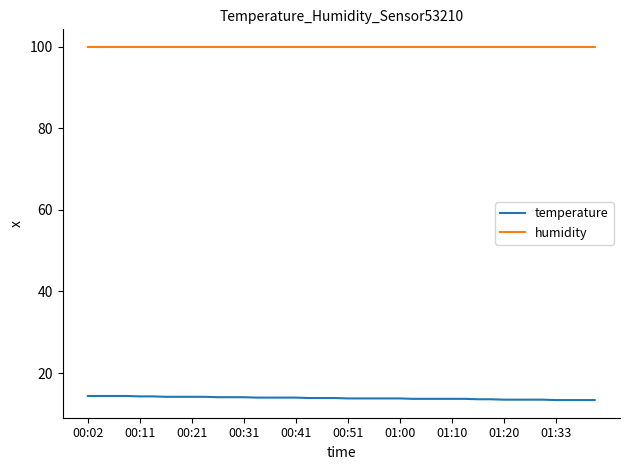

What is the maximum value shown in the chart?

99.9